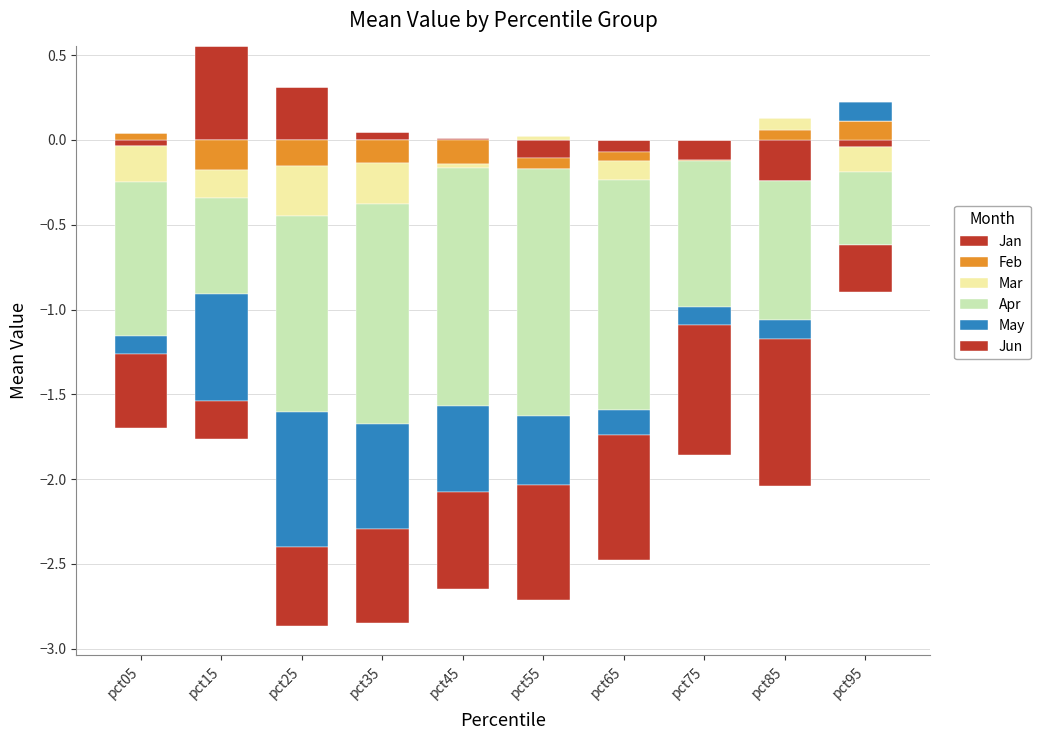

Is the value of Apr at pct65 greater than the value of Jun at pct85?

No